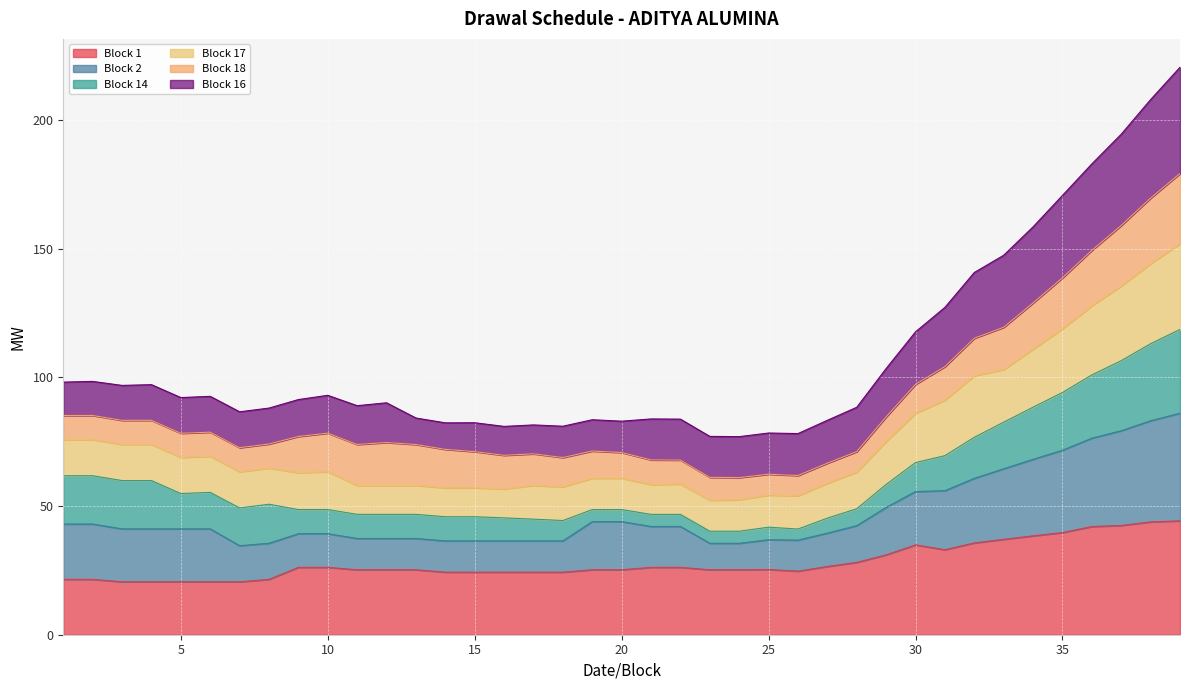

What is the minimum value for Block 1?

20.6